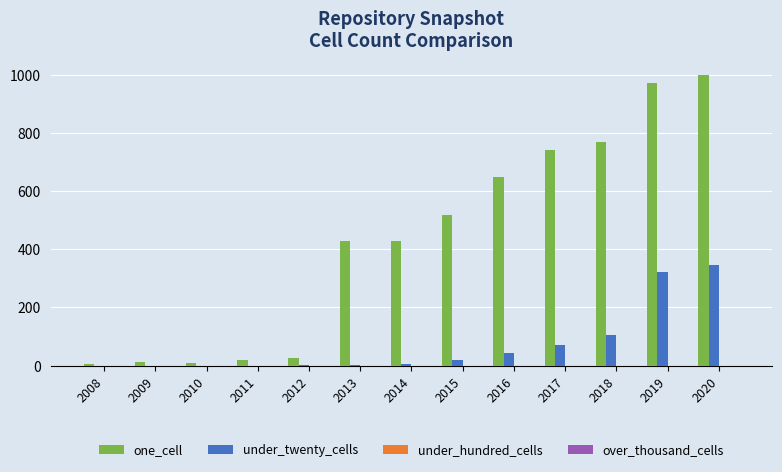

Which series changed the most between 2012 and 2014?

one_cell